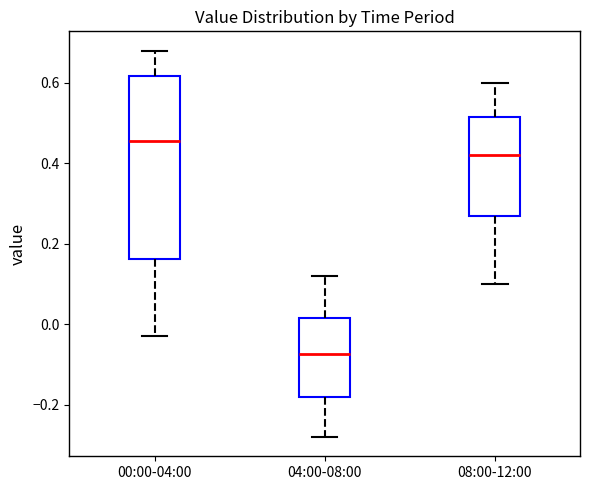

Which box's median line is the lowest?

04:00-08:00